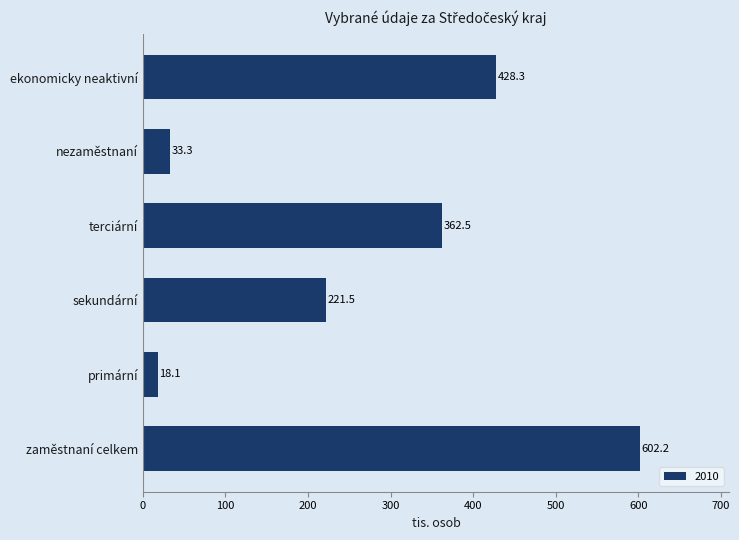

Where is the data nearest to the value 310?

terciární